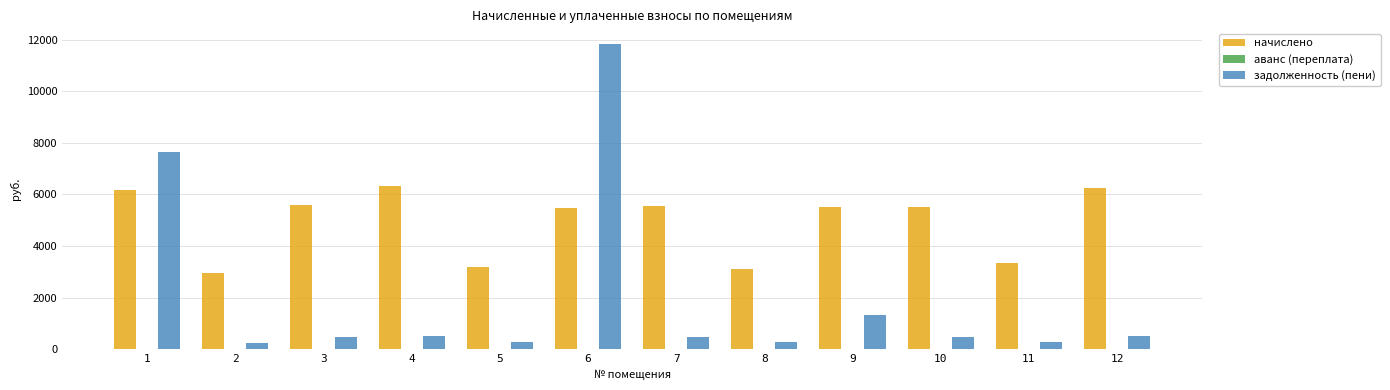

Are the bars horizontal?

No